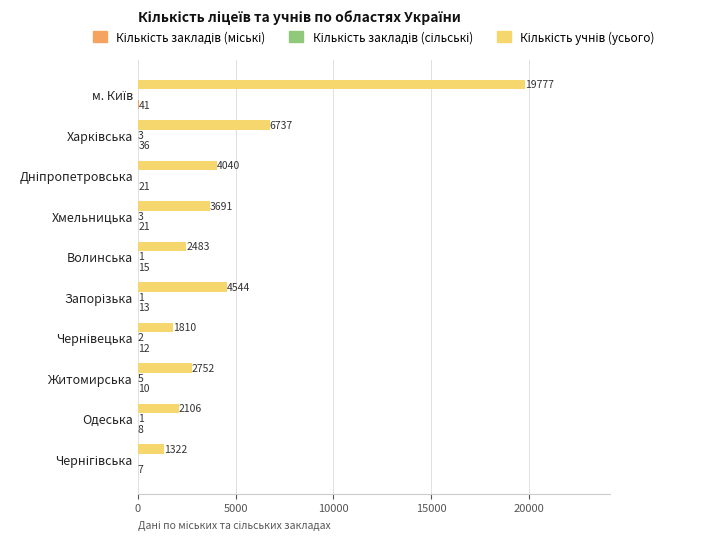

What is the total value across all series at Волинська?

2499